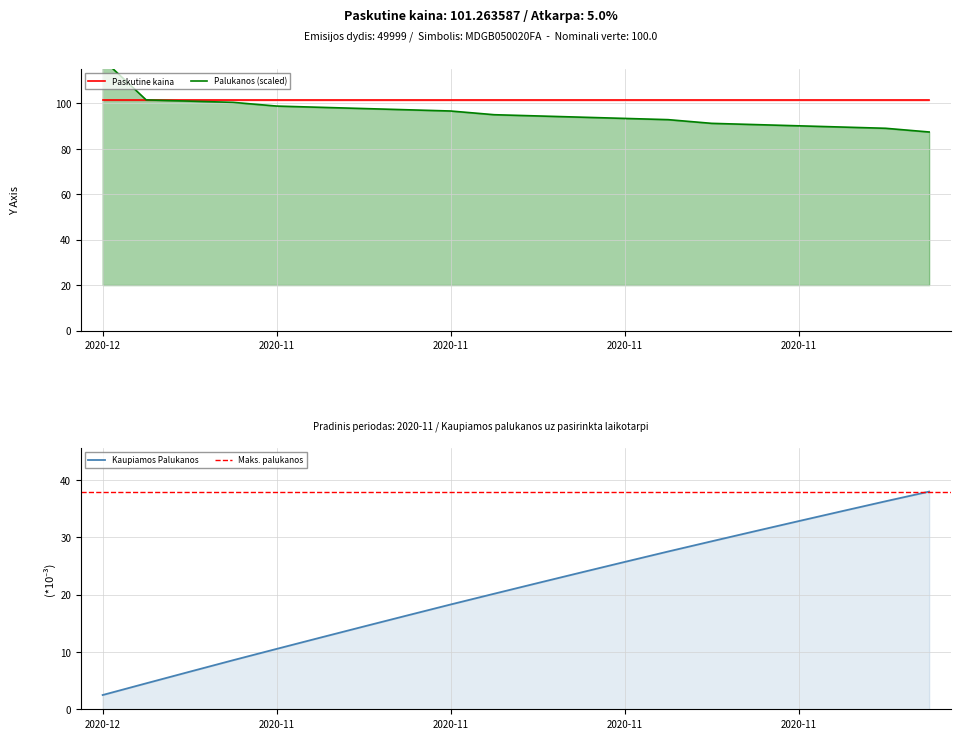

Between 2020-11-20 and 2020-11-13, which is larger?

2020-11-20